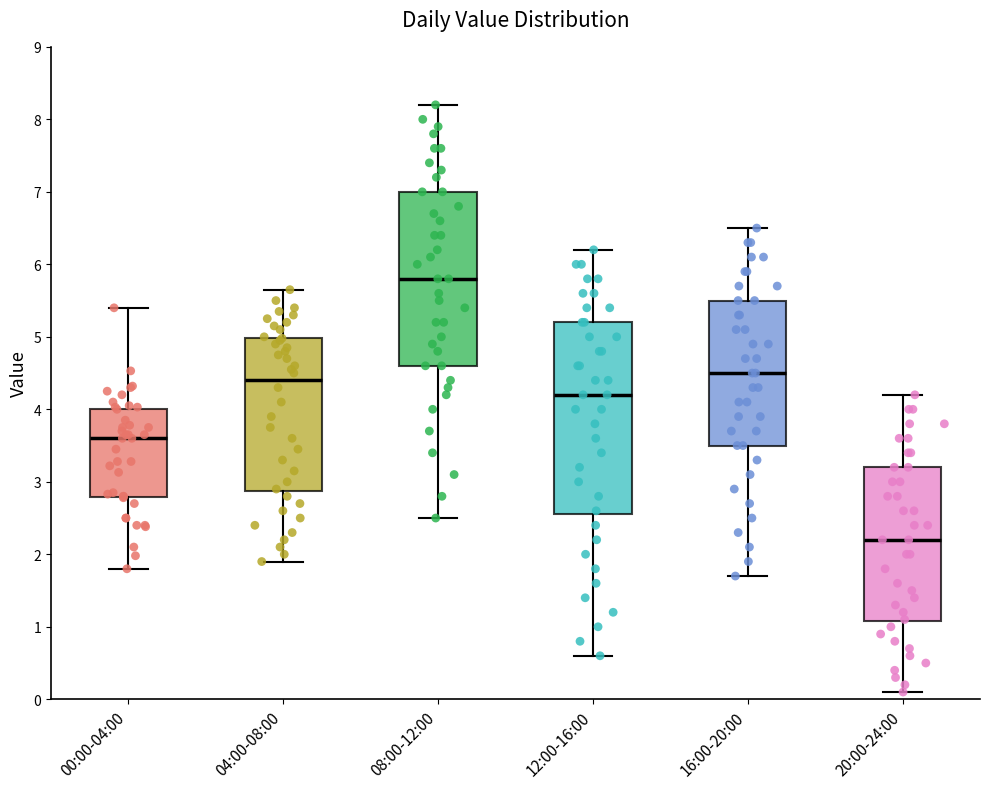

Which box's median line is the lowest?

20:00-24:00